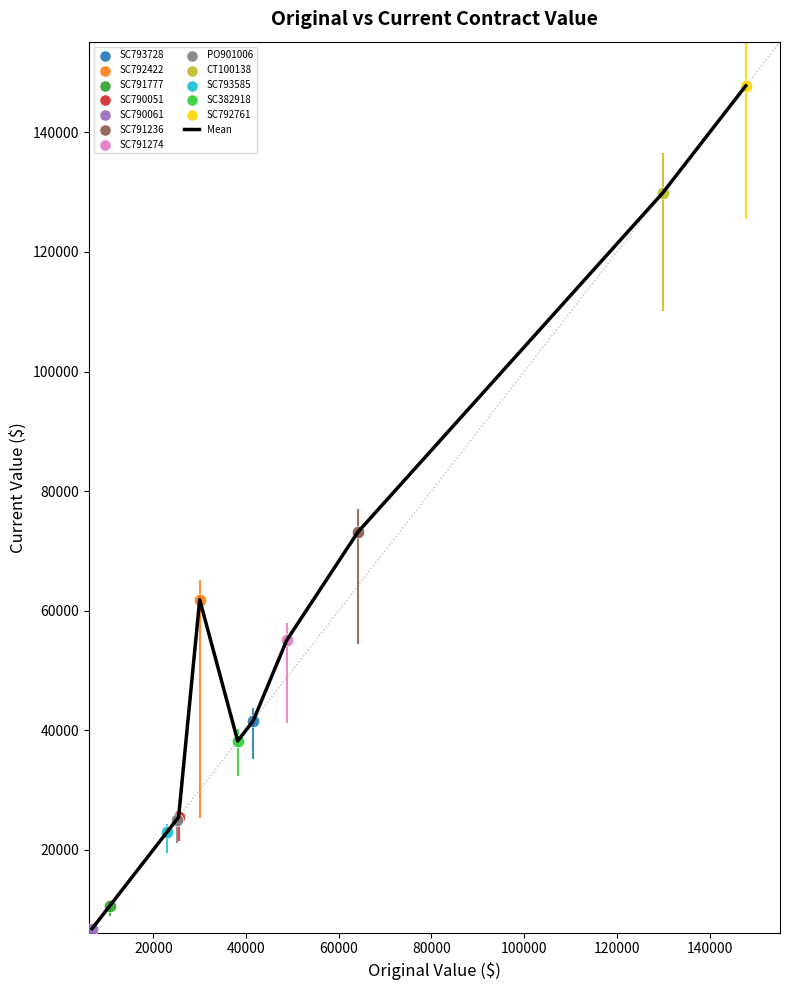

What is the greatest value displayed?

147800.0